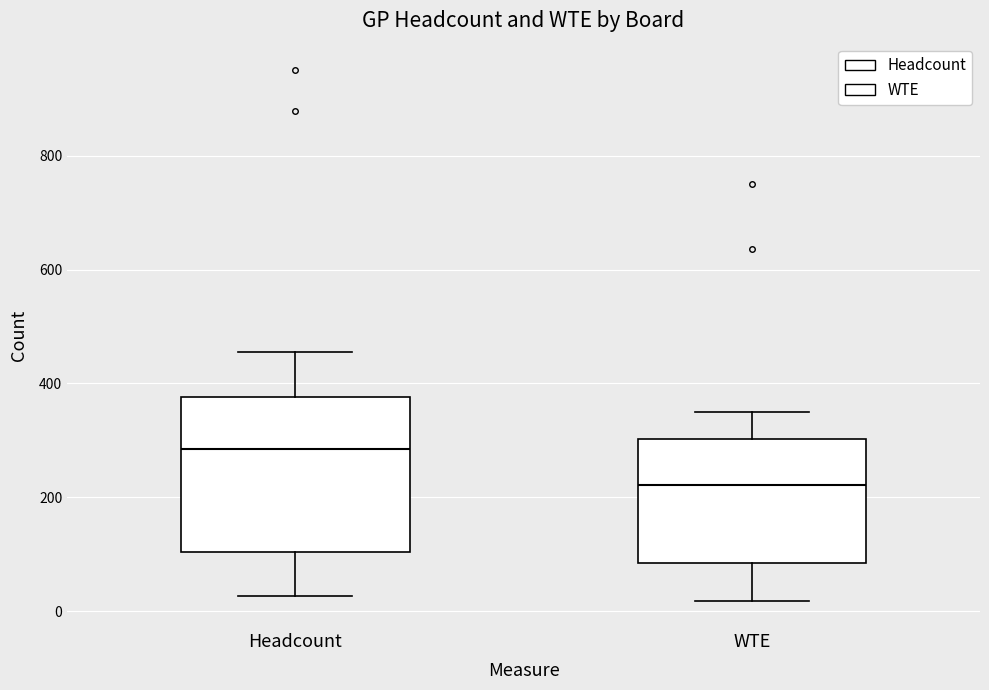

Reading left to right, transcribe this box plot: for each box, give where its median line is, the range the box spans, and where its two whiskers end, as read against the y-axis. The values are not printed on the chart, so give them approximately, as read against the axis.

Headcount: median 280, box 100 to 380, whiskers 20 to 460
WTE: median 220, box 80 to 300, whiskers 20 to 360